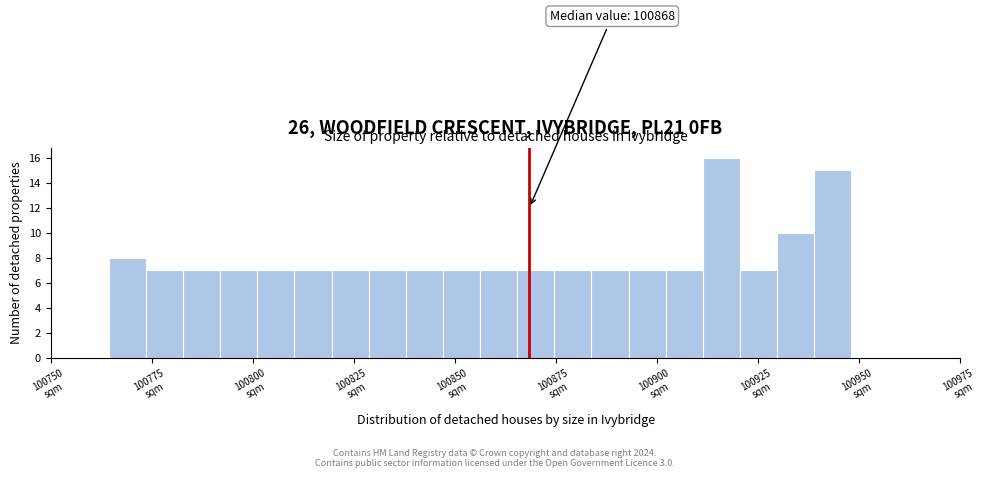

Around what value on the x-axis is the tallest bar? Give the approximate position of its centre, as read against the axis.

100915